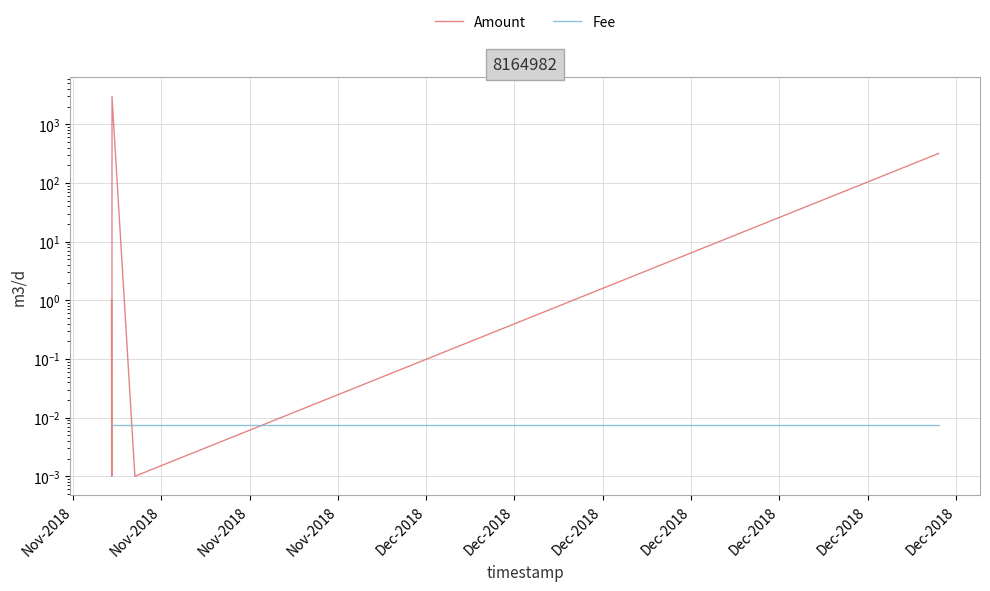

In Amount, how many points are higher than both neighbors (excluding endpoints)?

1